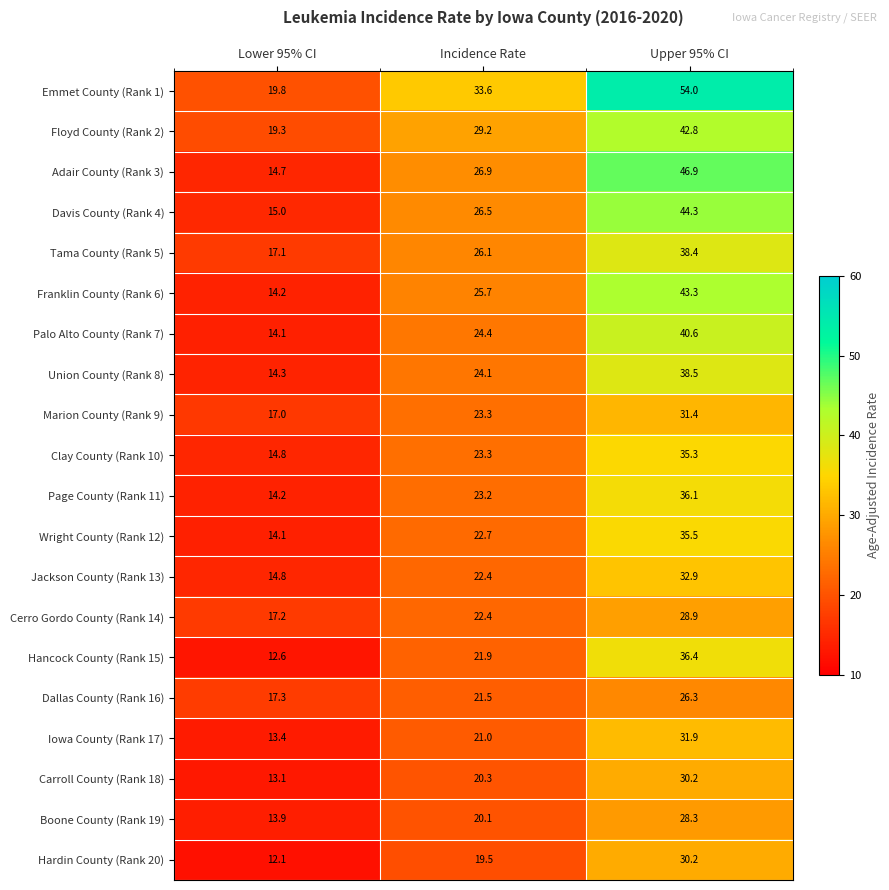

At which category does the chart reach its peak across all series?

Upper 95% CI